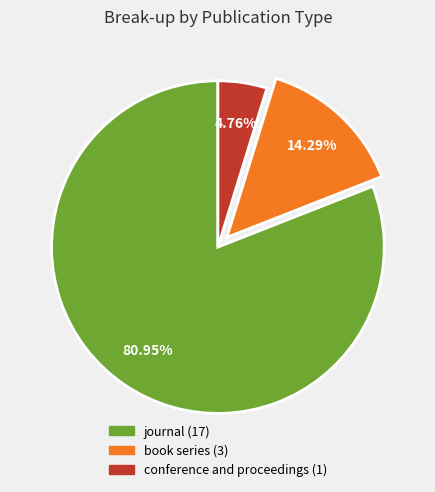

How many segments does this pie chart have?

3